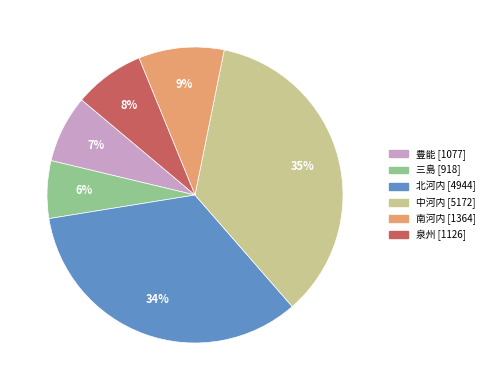

Is it true that 豊能 is 7% of the pie?

True